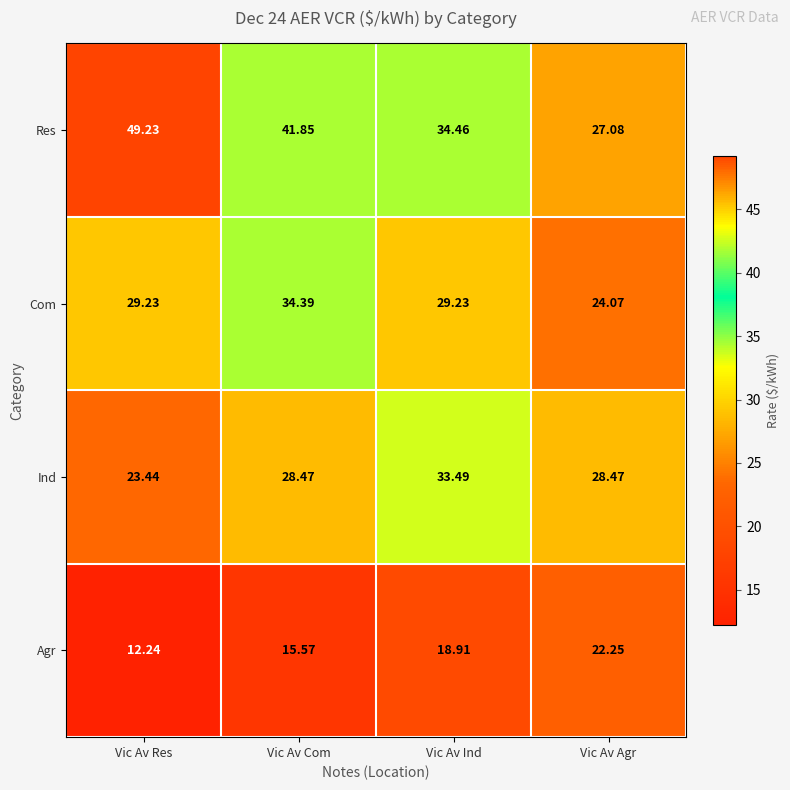

At which category is the sum across all series the highest?

Vic Av Com